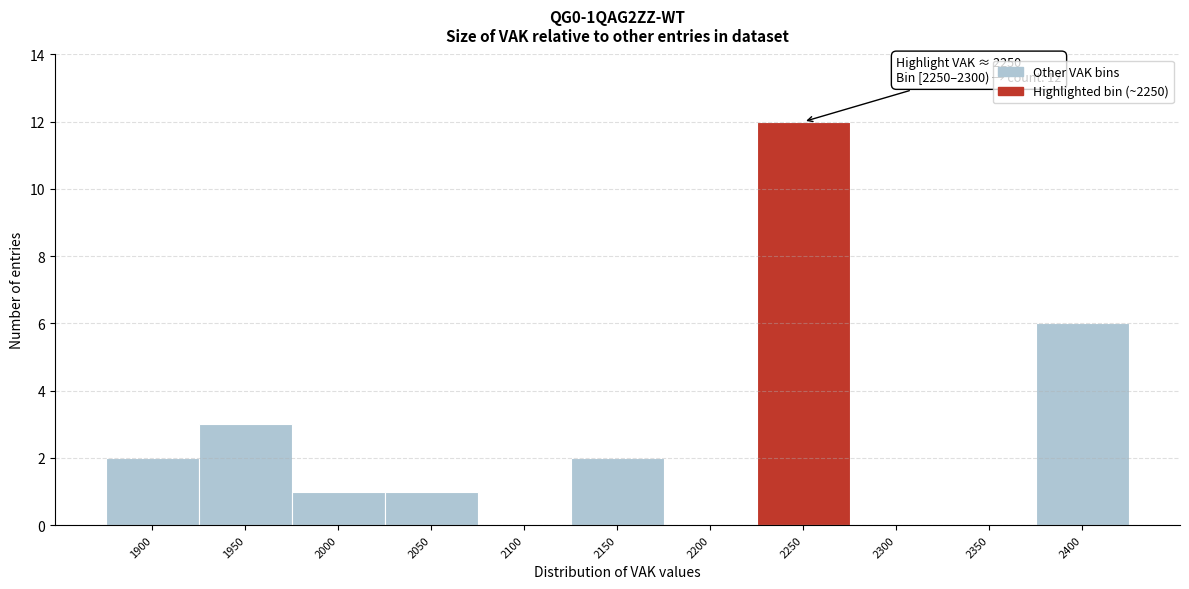

Reading left to right, extract all data points from this chart.

1900=2	1950=3	2000=1	2050=1	2100=0	2150=2	2200=0	2250=12	2300=0	2350=0	2400=6